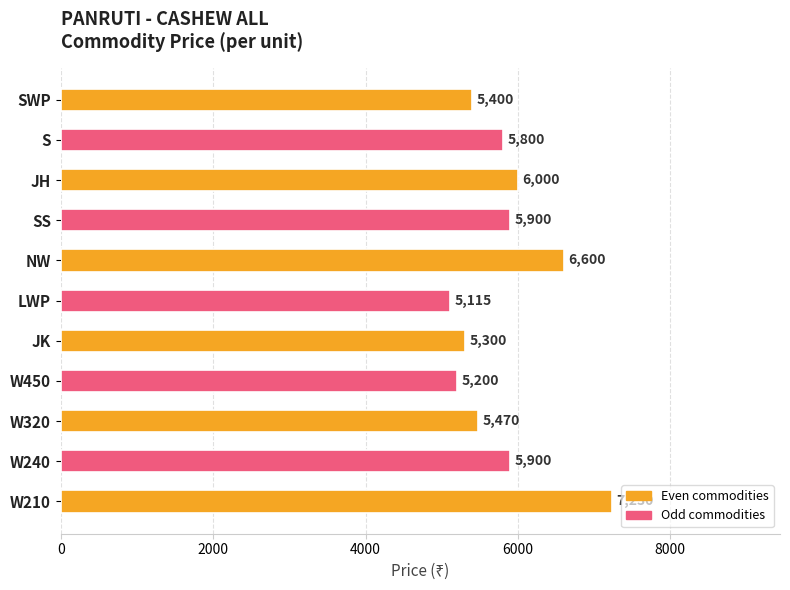

What is the change in value from W450 to S?

+600